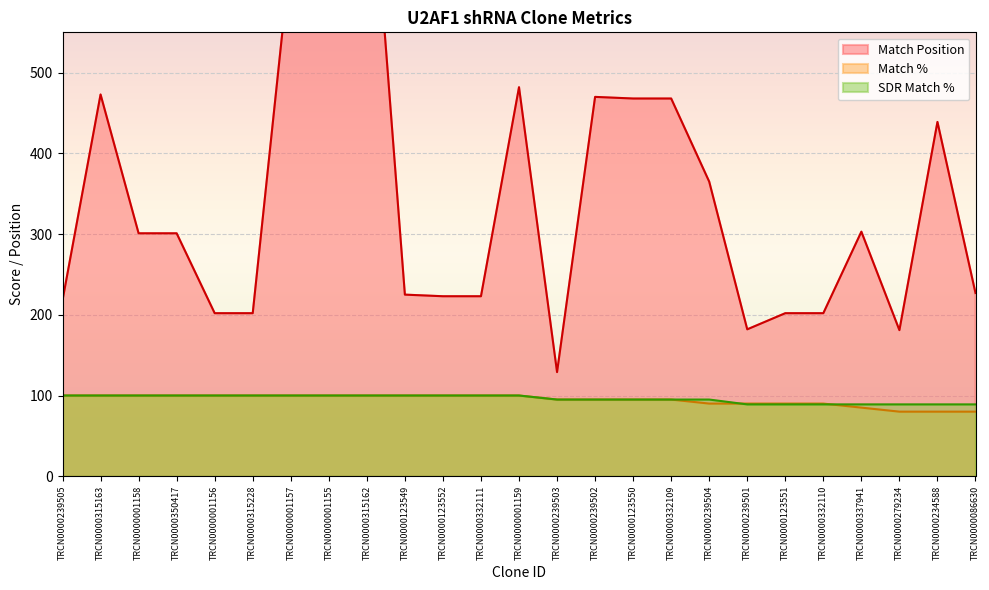

At TRCN0000332110, list the series in order from largest to smallest.

Match Position, Match %, SDR Match %